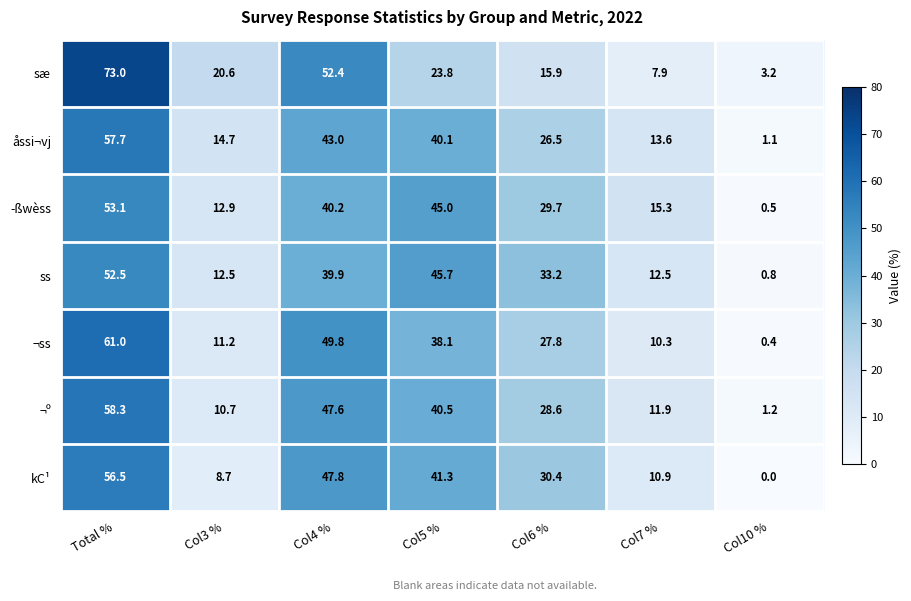

At which label does sæ first exceed 20?

Total %